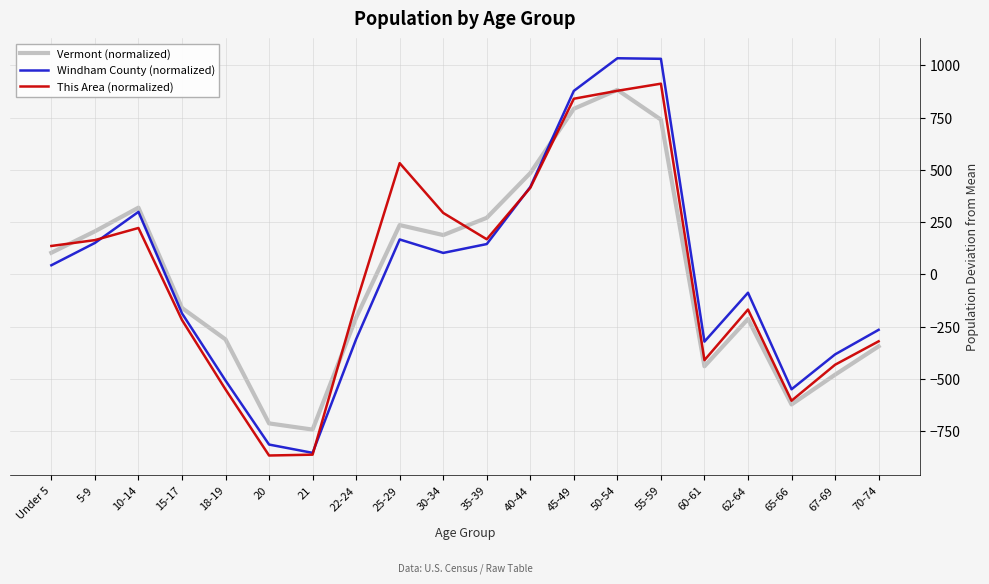

Between which two adjacent categories do Vermont (normalized) and This Area (normalized) first intersect?

Under 5 and 5-9